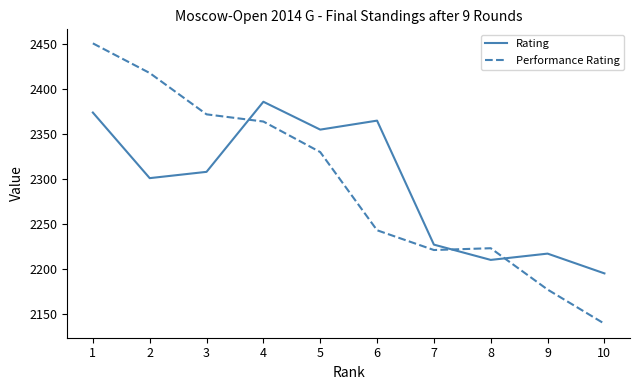

At how many categories does at least one series exceed 2202?

9